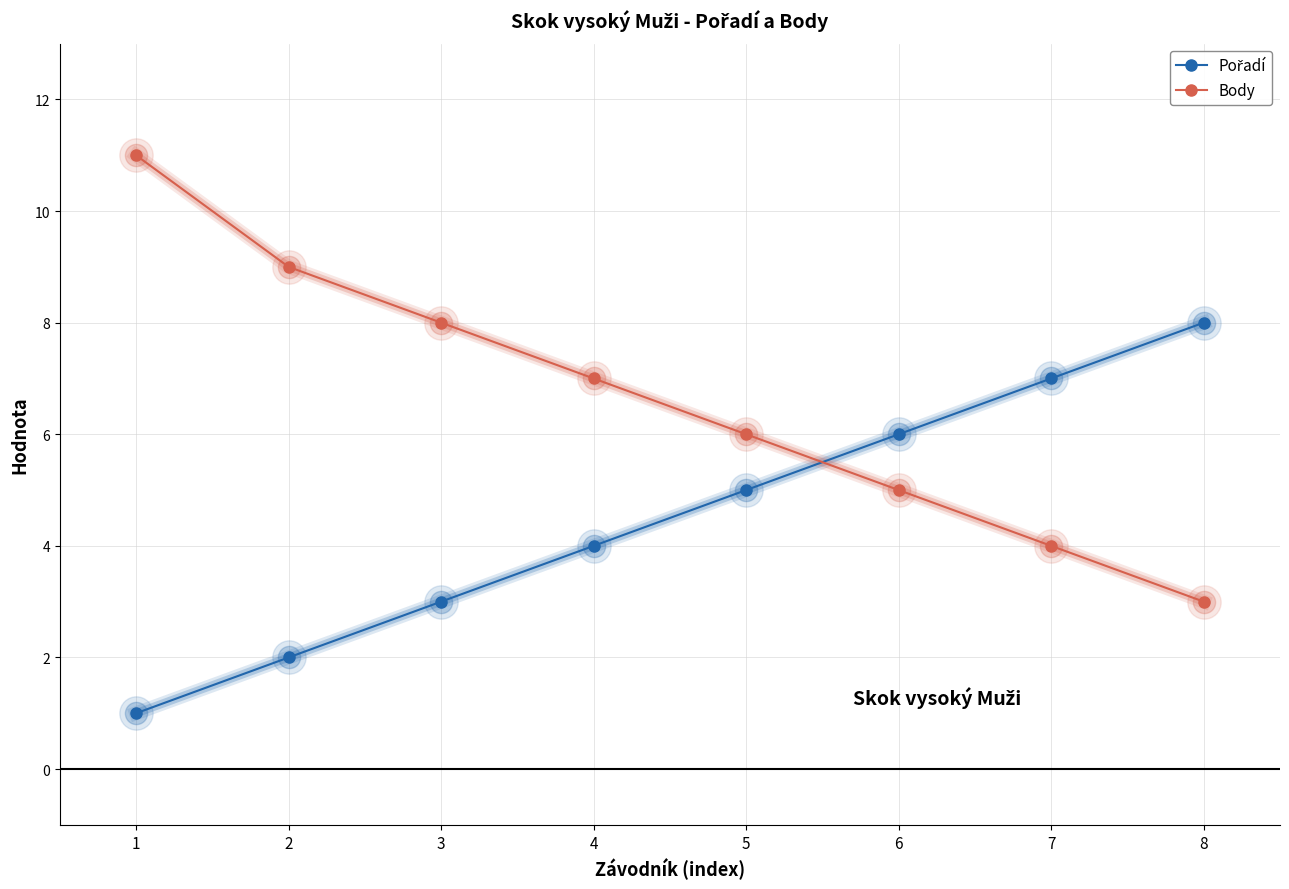

Which series has the largest total across all categories?

Body